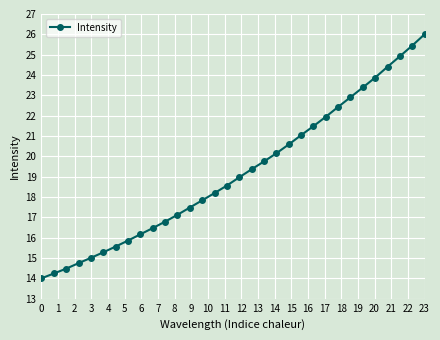

What is the greatest value displayed?

26.0